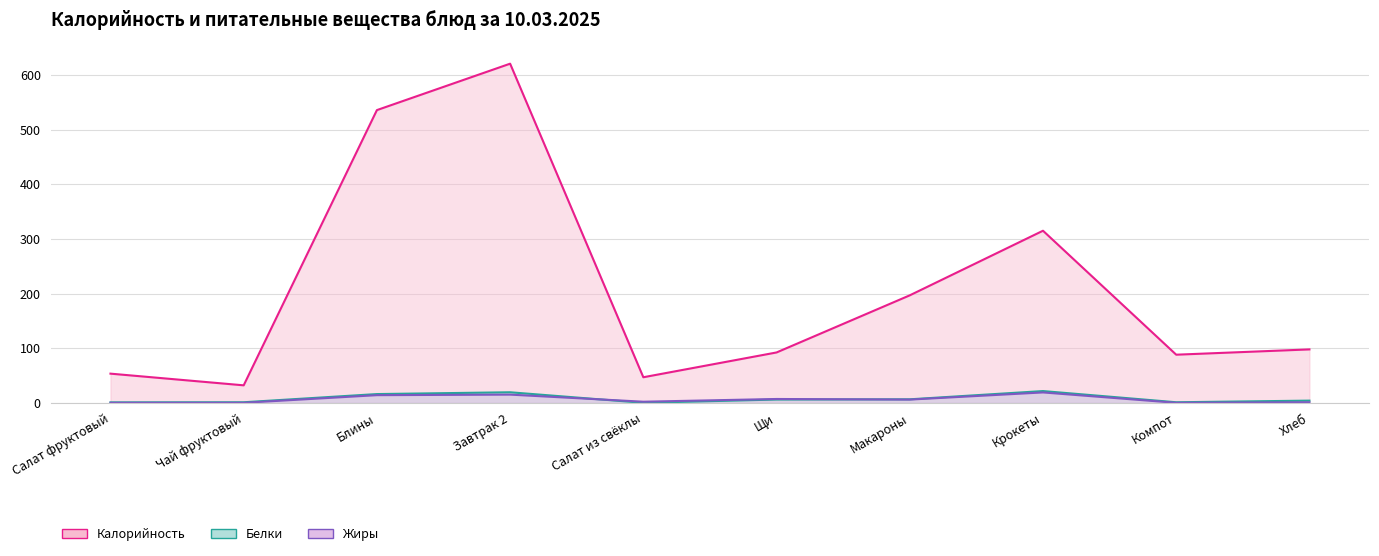

Is the value of Жиры at Щи greater than the value of Белки at Щи?

Yes